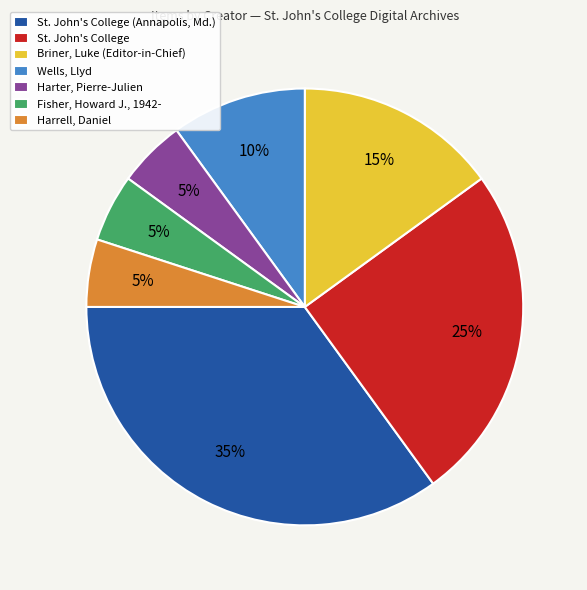

Between St. John's College (Annapolis, Md.) and Briner, Luke (Editor-in-Chief), which is larger?

St. John's College (Annapolis, Md.)